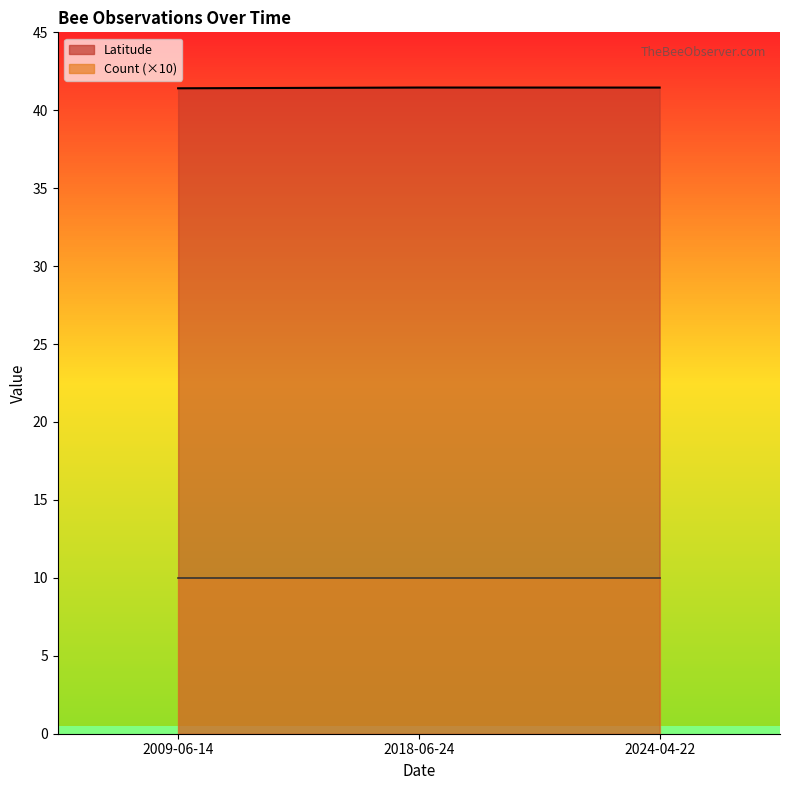

List the labels in order of value, smallest first.

2009-06-14, 2024-04-22, 2018-06-24